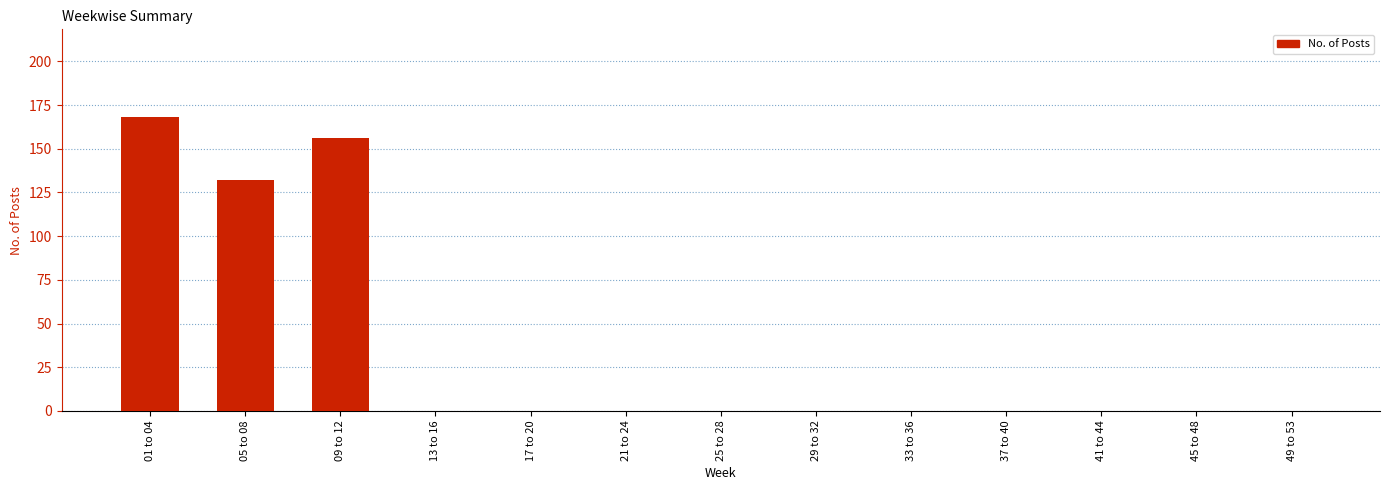

The chart shows a value of 156 at 09 to 12. True or false?

True